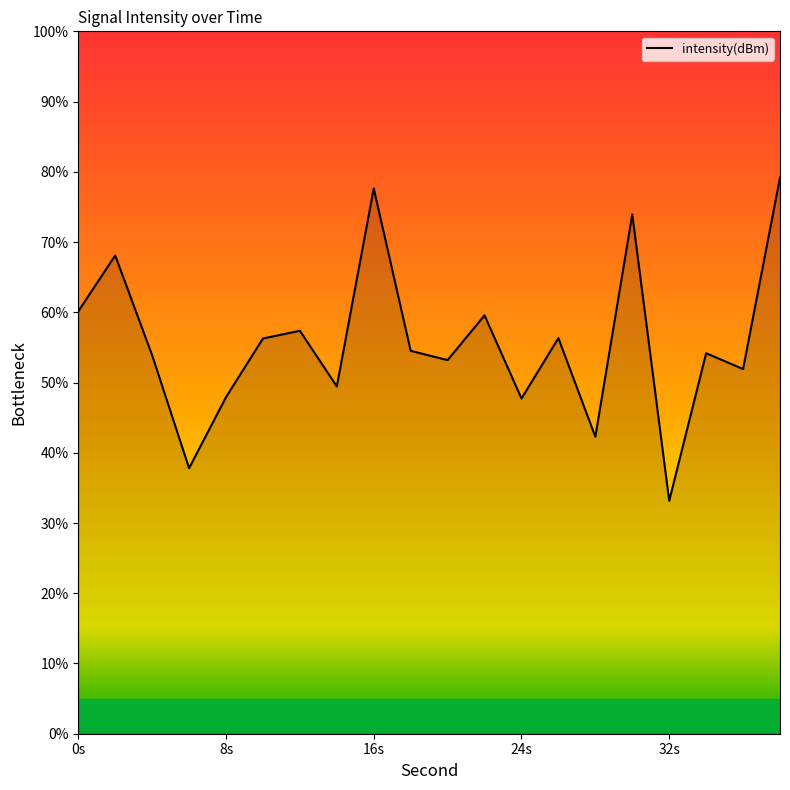

What is the difference between the maximum and minimum values?

46.0